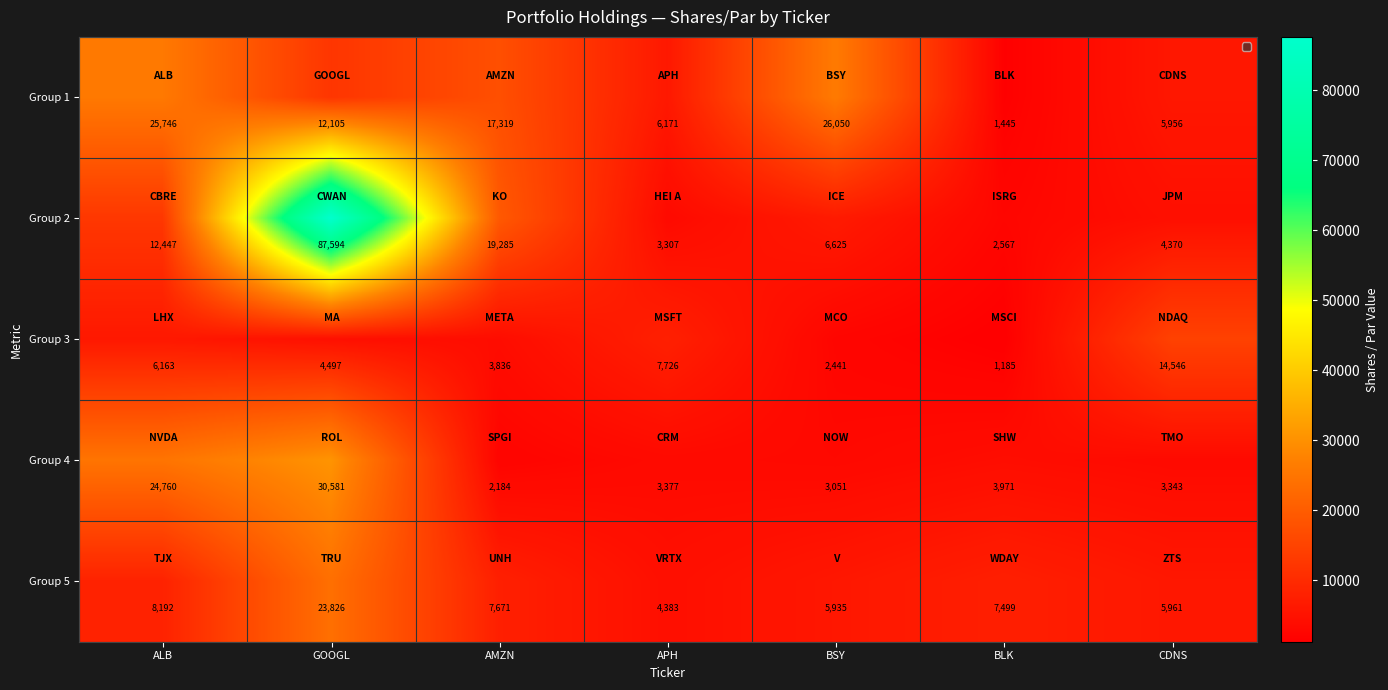

What is the difference between the second highest and minimum values in the Group 4 series?

22576